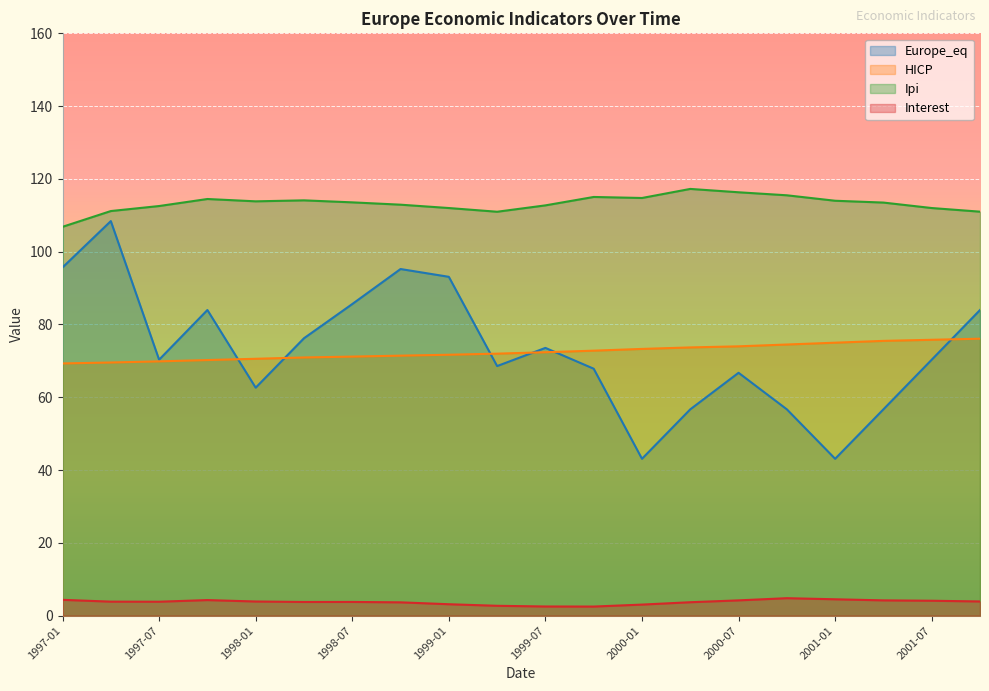

What position from the right is 1999-01?

12